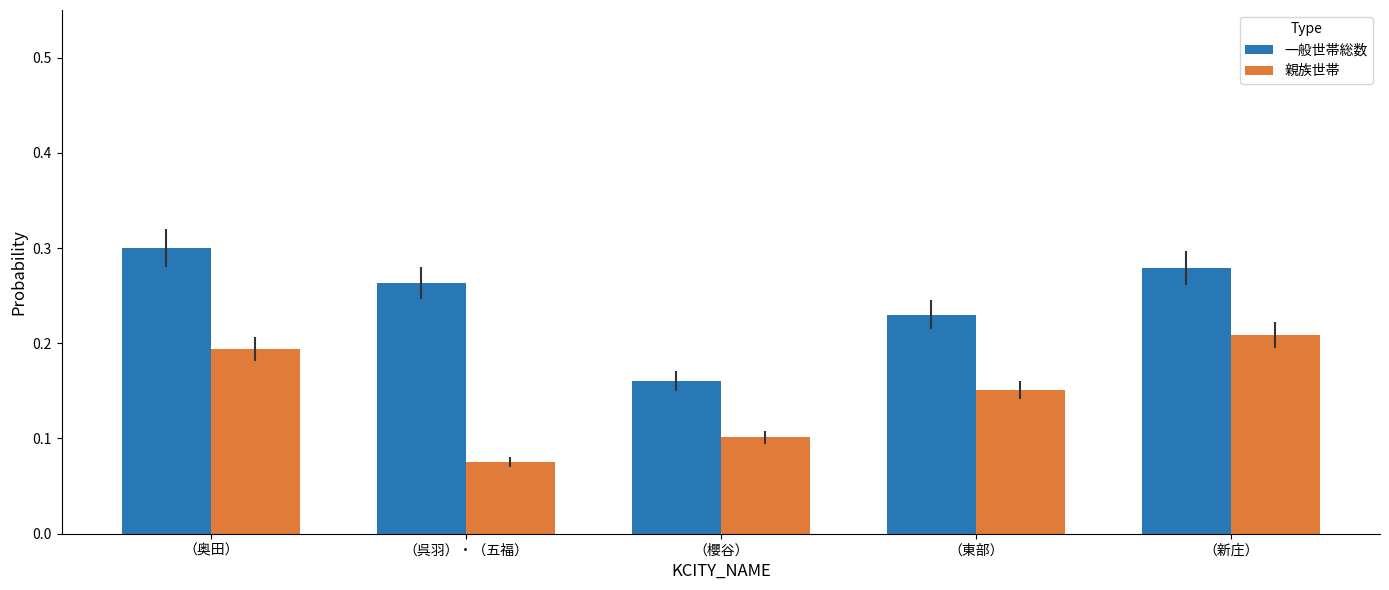

Which series has the largest total across all categories?

一般世帯総数